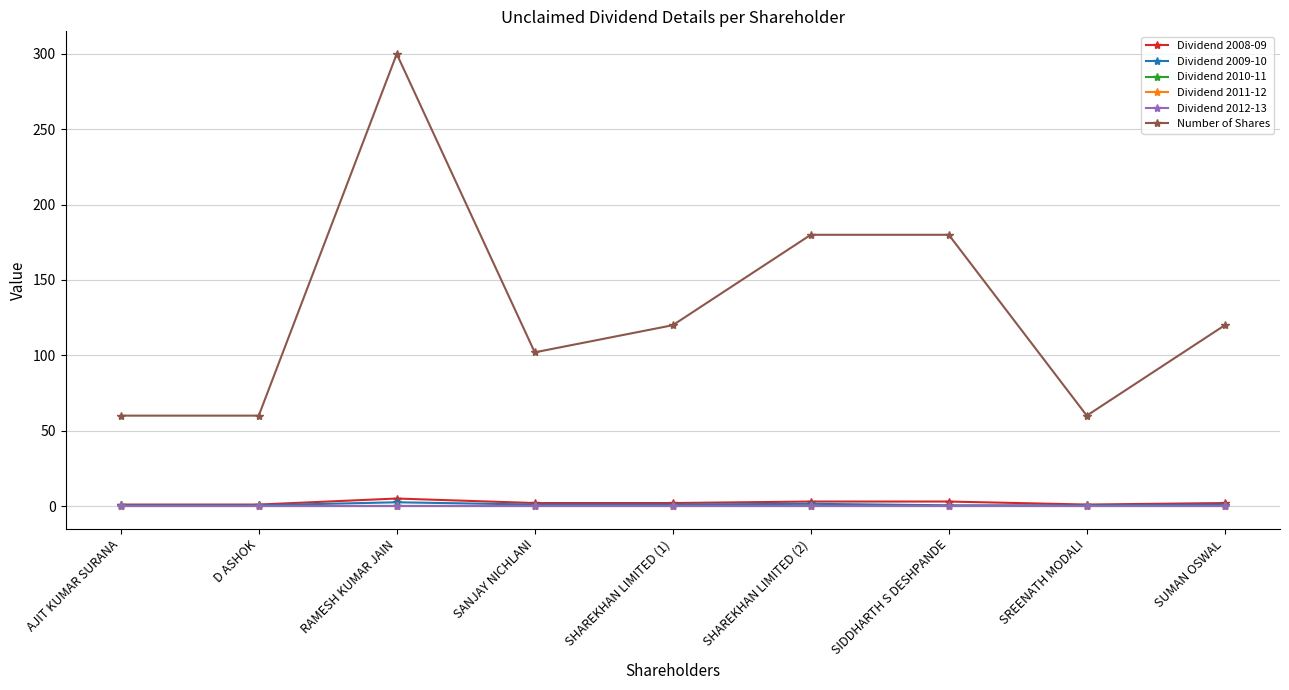

How many lines are shown in the chart?

6